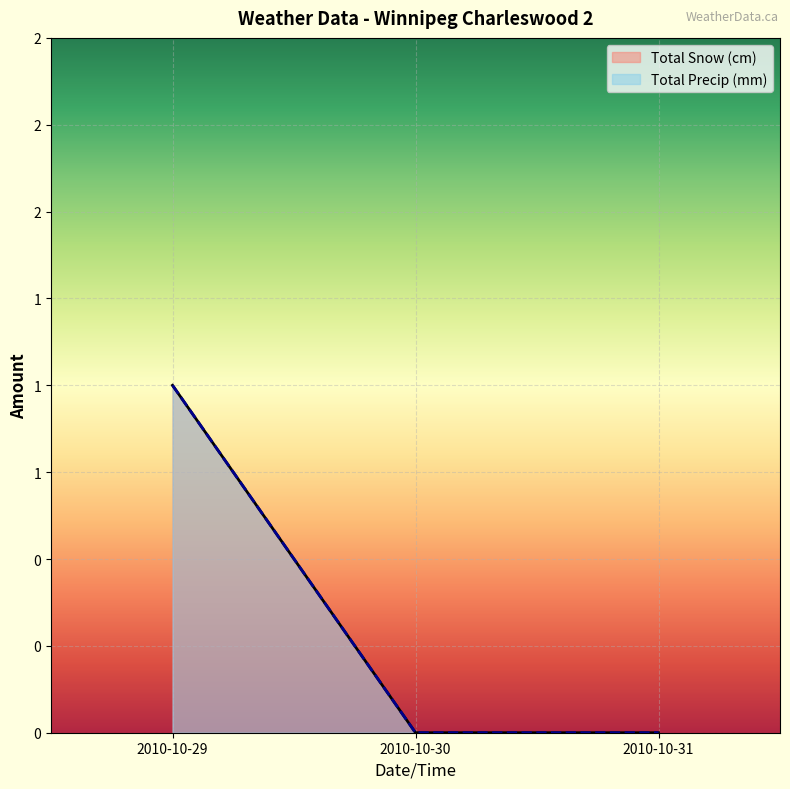

Which category has the highest value across all series?

2010-10-29